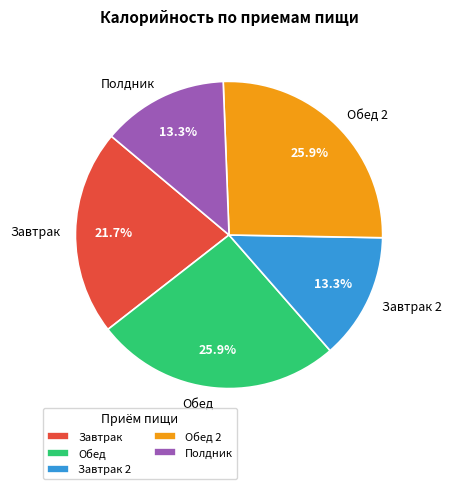

Do Завтрак and Обед 2 together represent more than half of the pie?

No